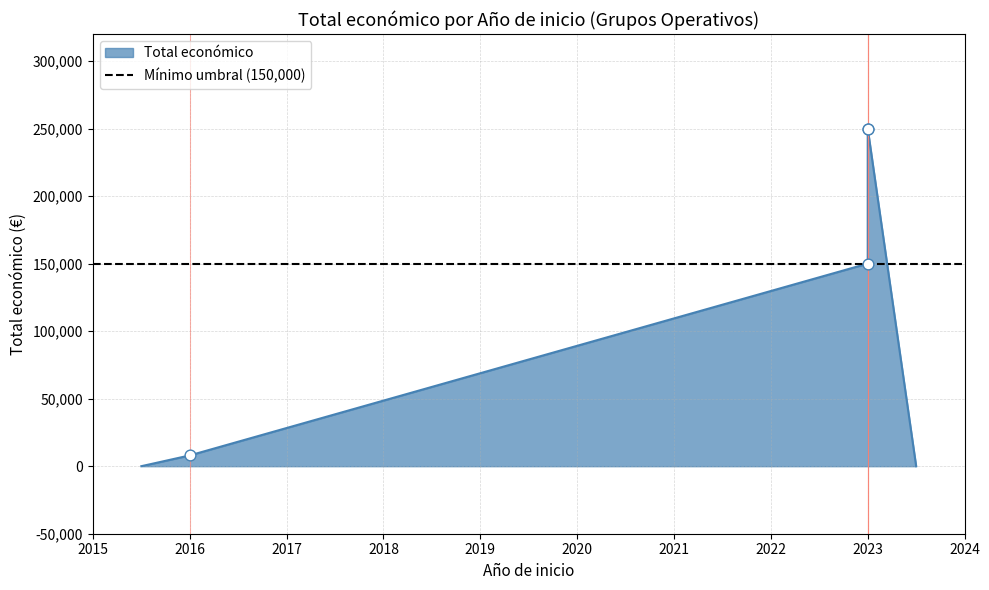

Approximately how many times larger is the value at 2023 compared to 2023?

1.7